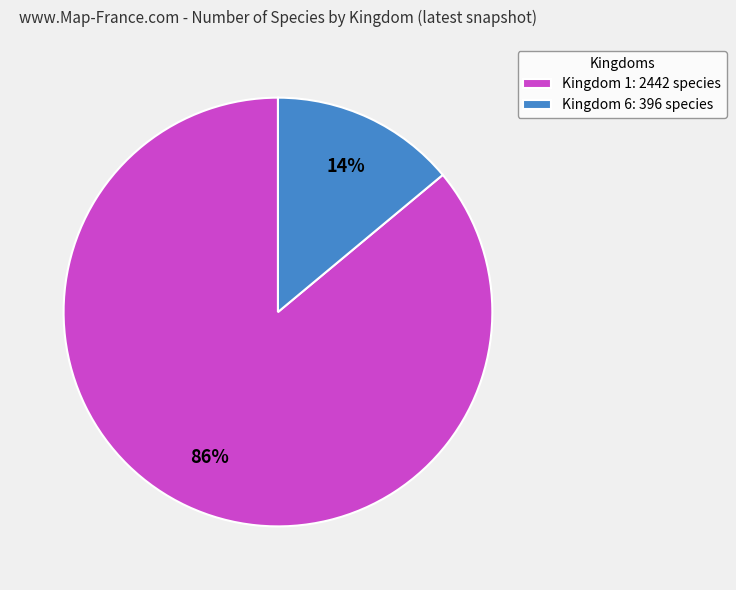

Does Kingdom 1 account for over 50% of the chart?

Yes